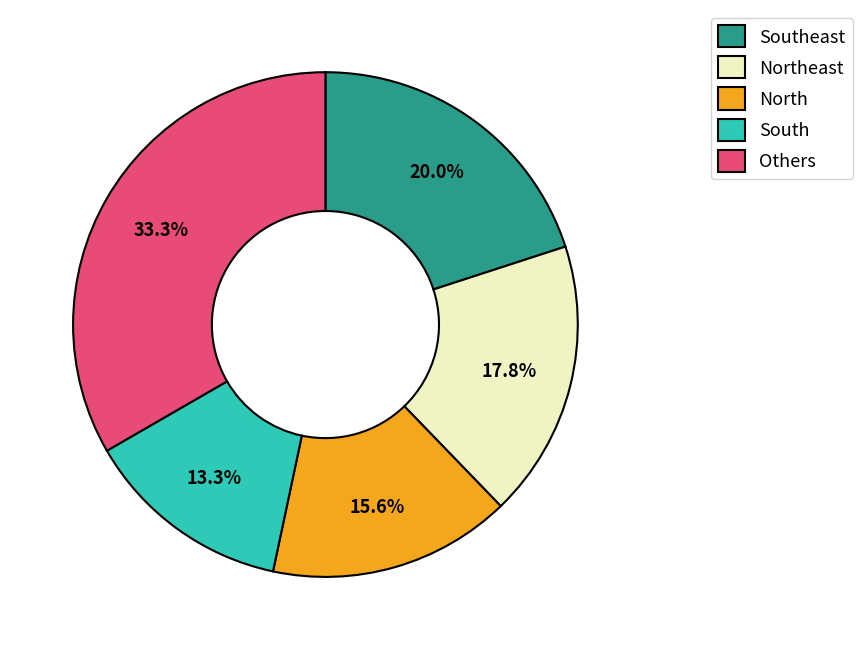

How many slices are in this pie chart?

5